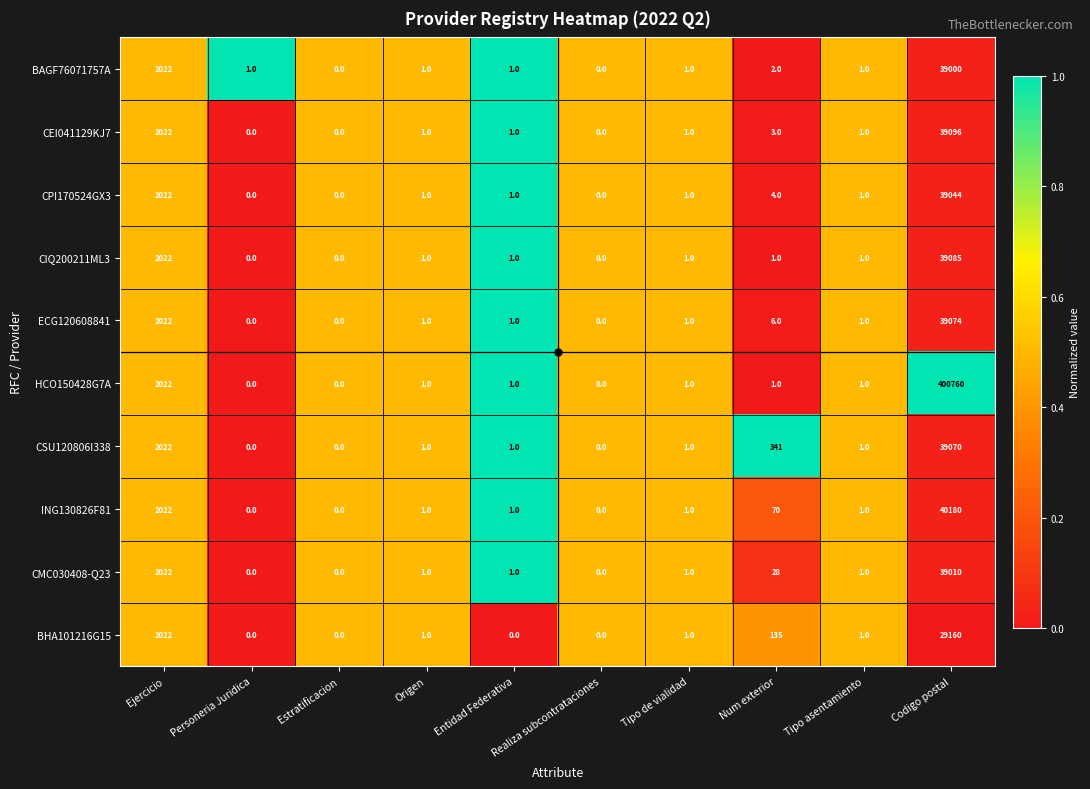

Where is ECG120608841 nearest to the value 19537?

Ejercicio